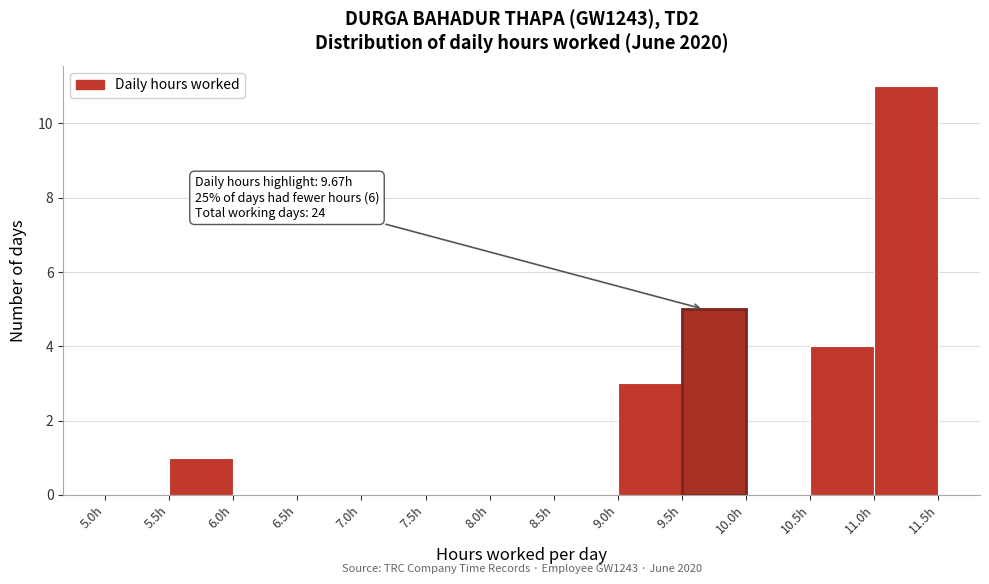

Over which range of the x-axis is the bar tallest?

11.0 to 11.5